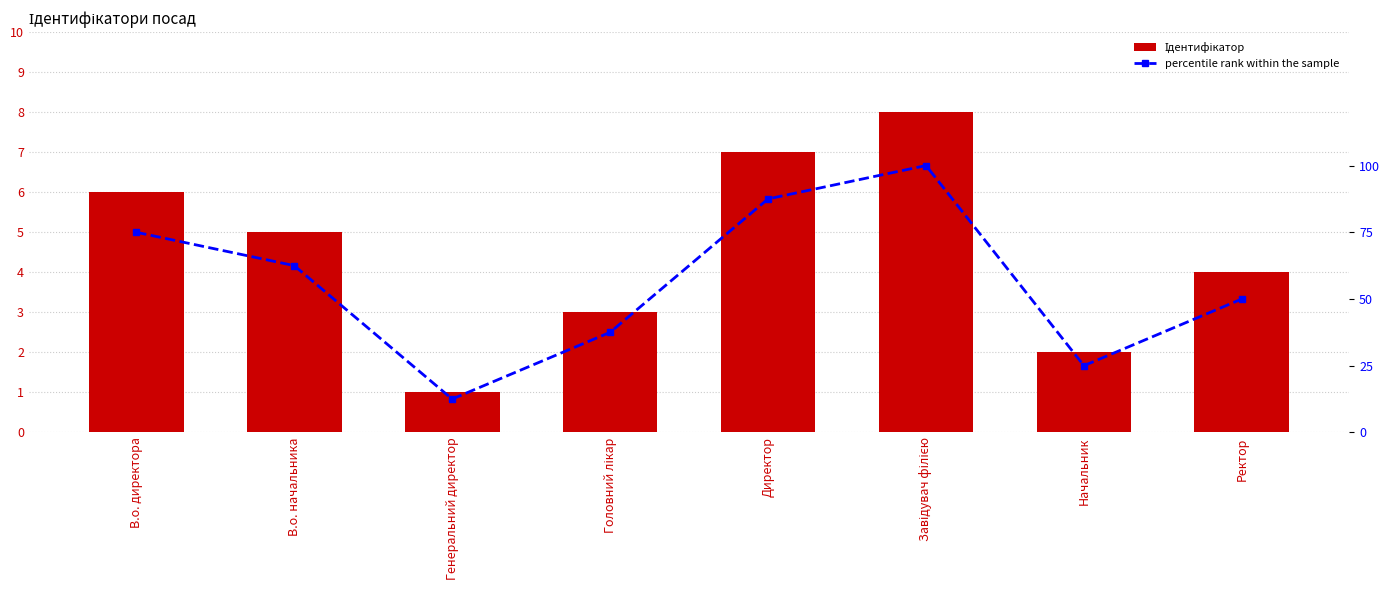

List the series in order of their overall mean, lowest first.

Ідентифікатор, percentile rank within the sample